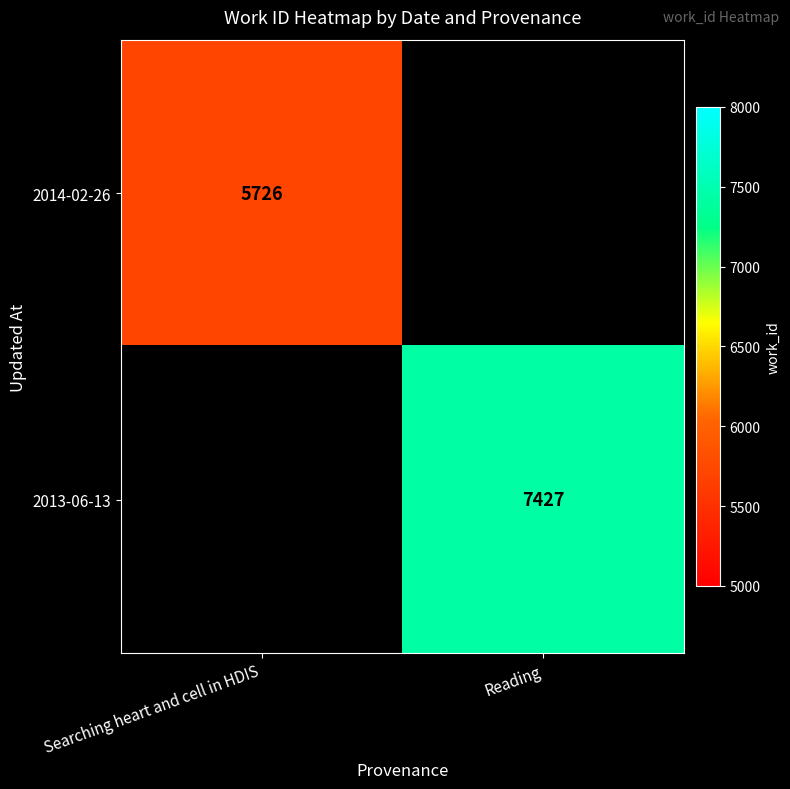

The value of 2013-06-13 at Reading is 7427. True or false?

True